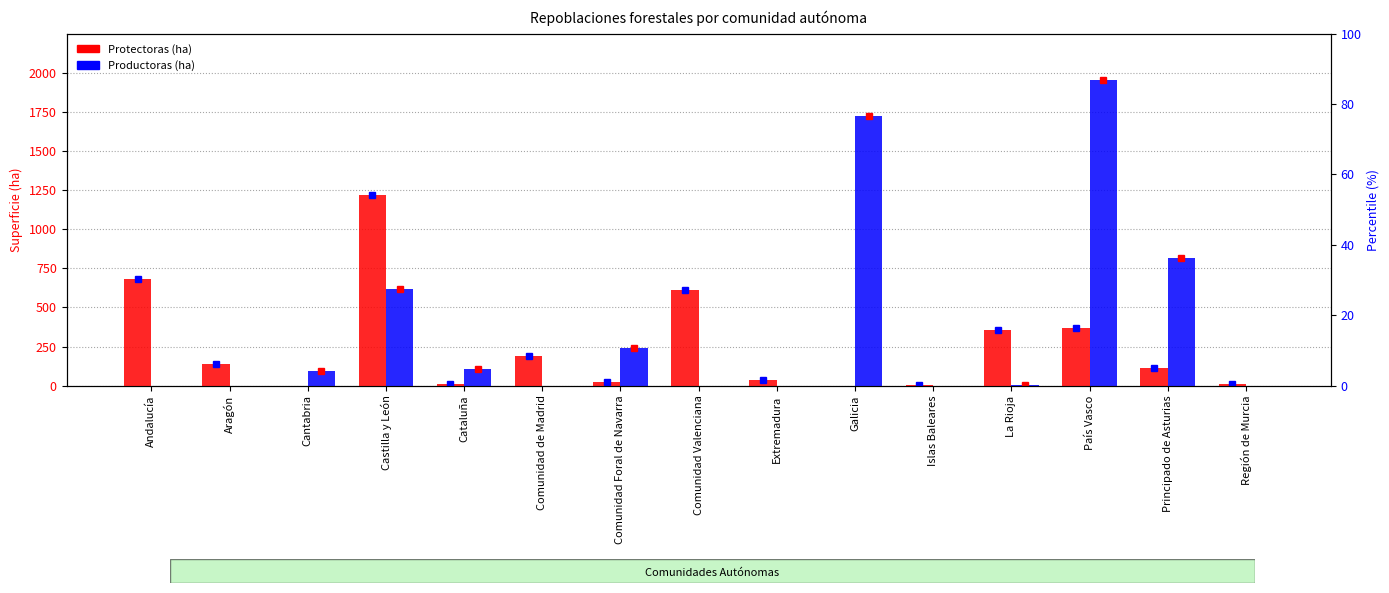

How many positive values does the Protectoras (ha) series have?

13